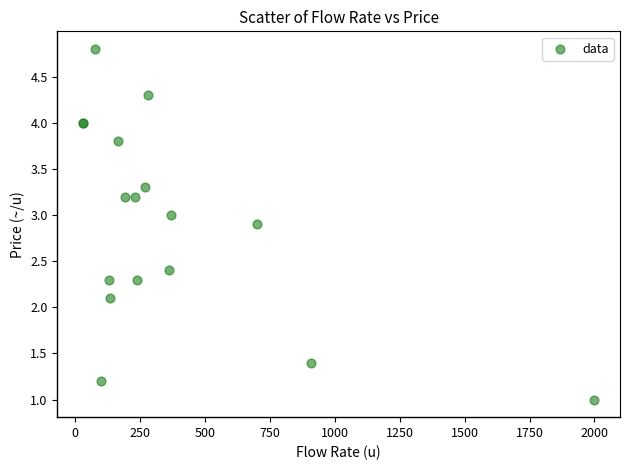

What Y value in the scatter plot is closest to 2?

2.1